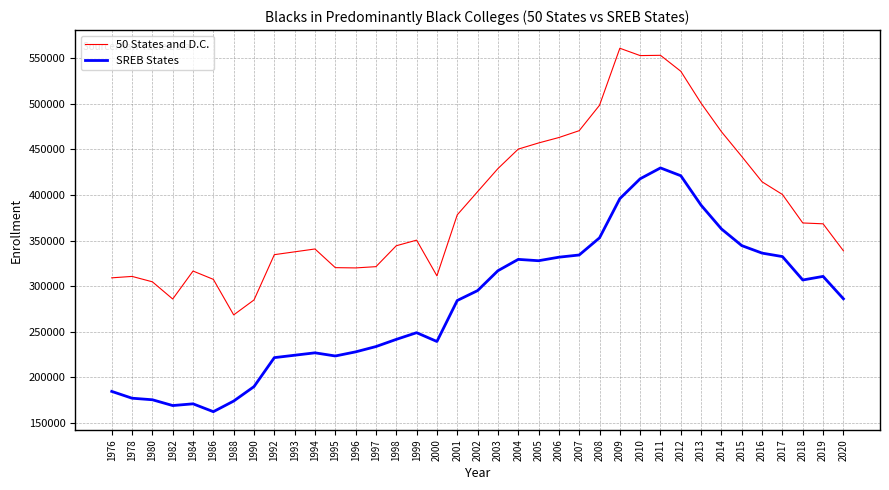

The value of 50 States and D.C. at 1999 is 491599.5. True or false?

False